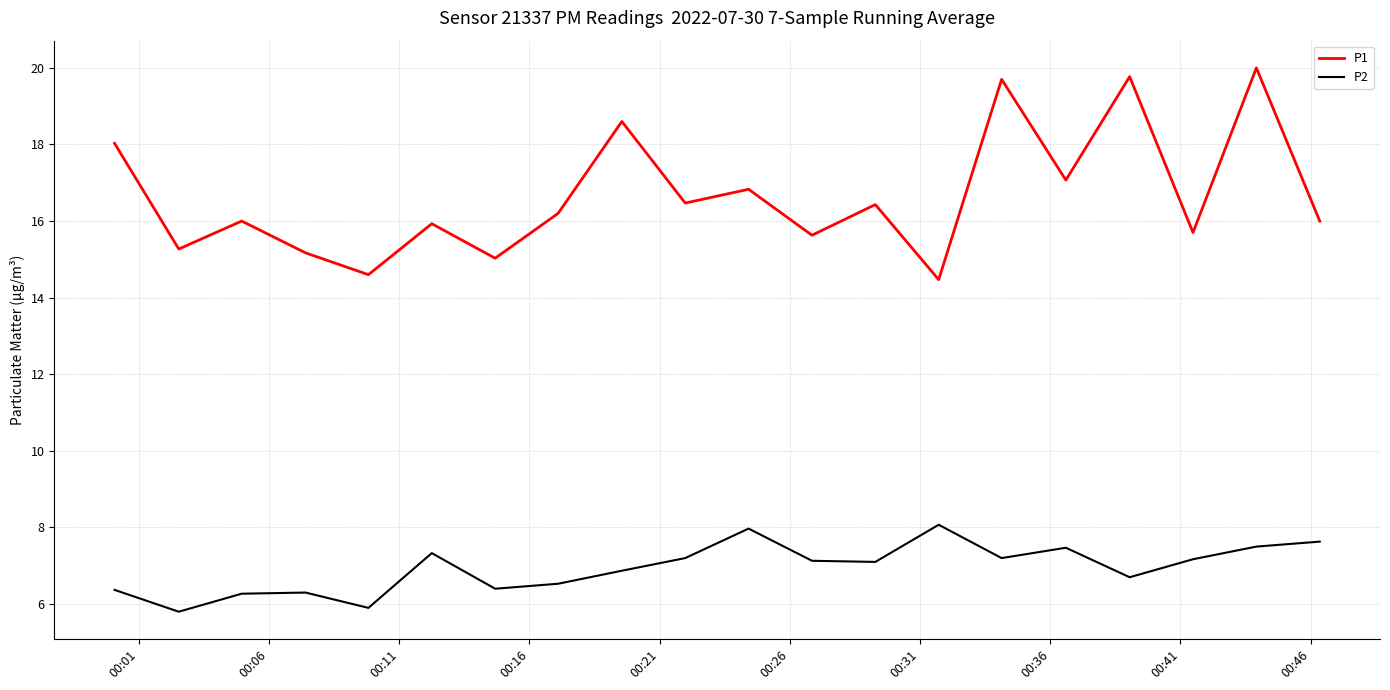

What are all the series names shown in the legend?

P1, P2